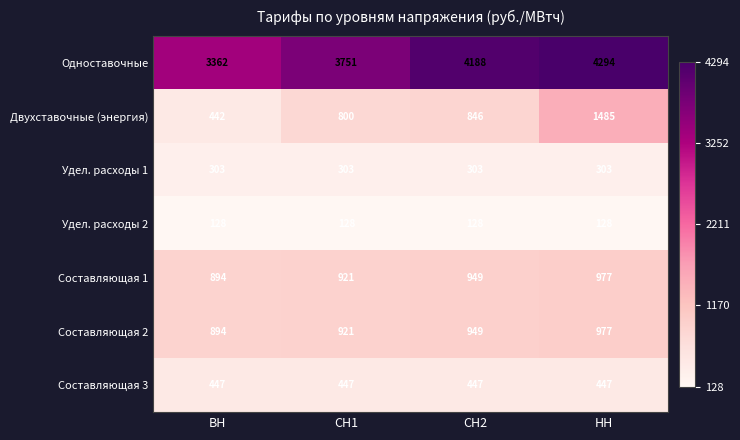

At how many categories does at least one series exceed 1071?

4